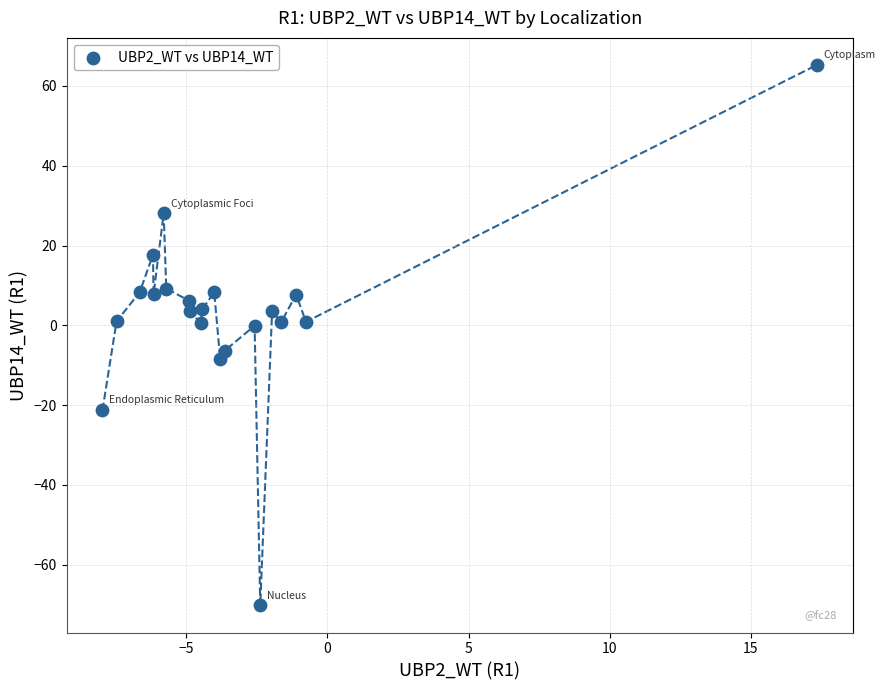

What is the range of X values (max minus min)?

25.3